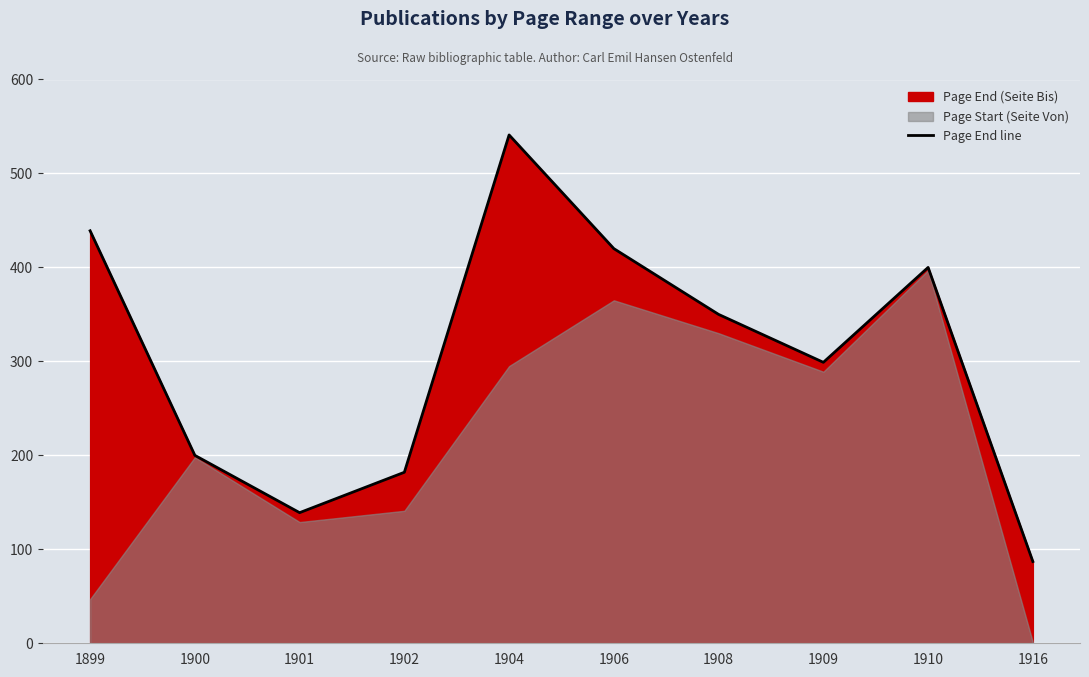

Does the chart display data point markers on the line(s)?

No